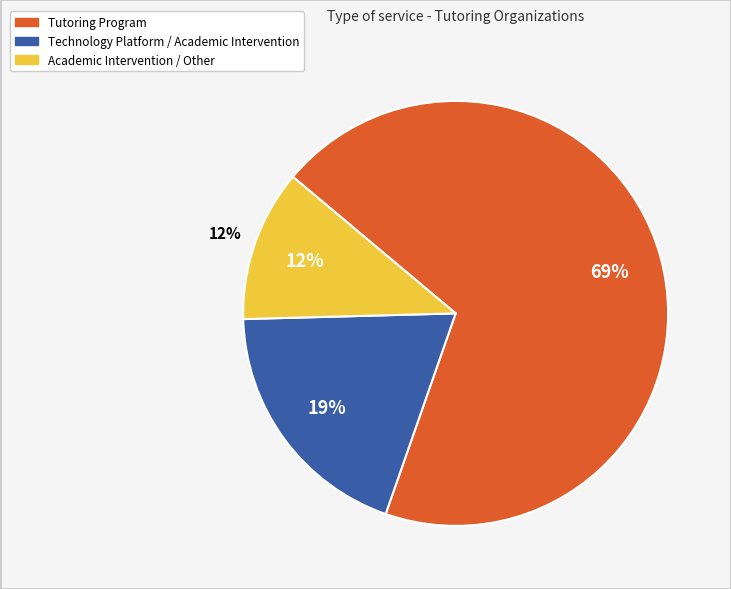

True or false: Technology Platform / Academic Intervention accounts for 19% of the total.

True